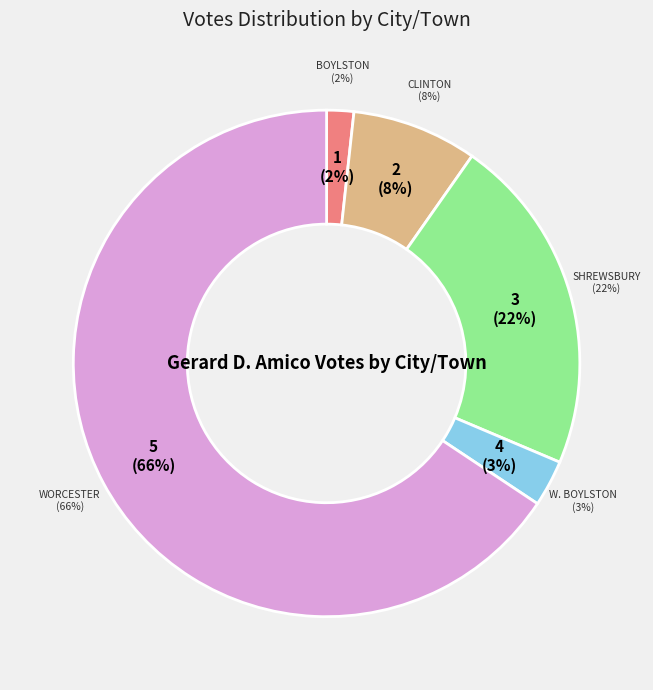

What percentage do Worcester and W. Boylston together represent?

68.6%